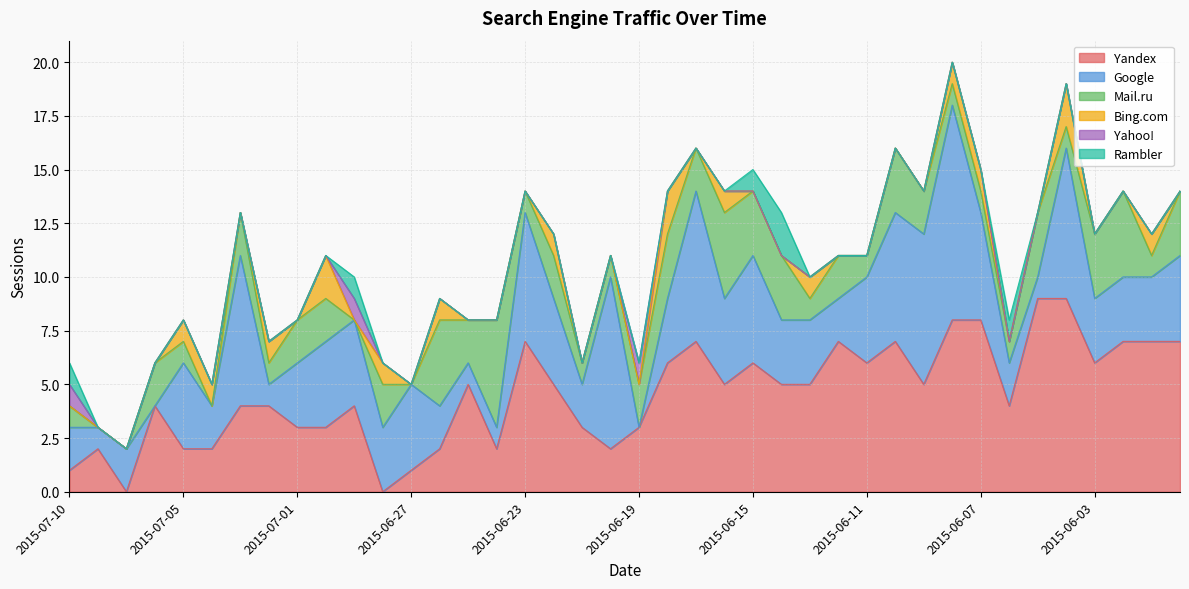

How many interior local peaks does the Rambler series have?

3